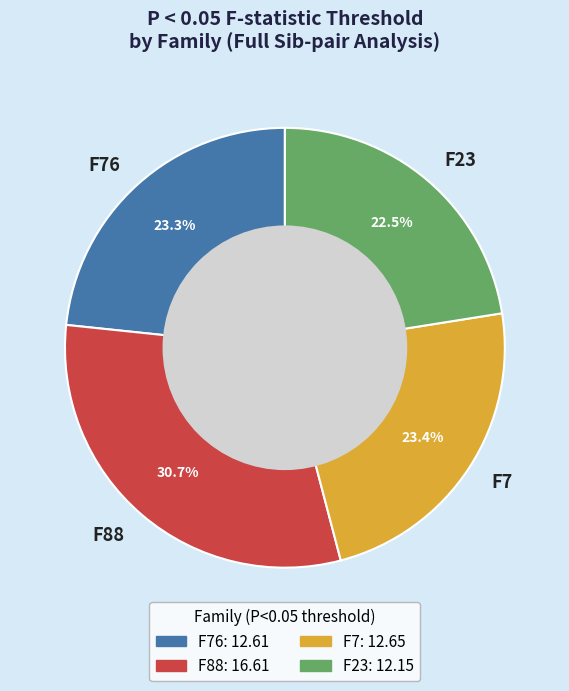

What is the smallest slice in the pie chart?

F23